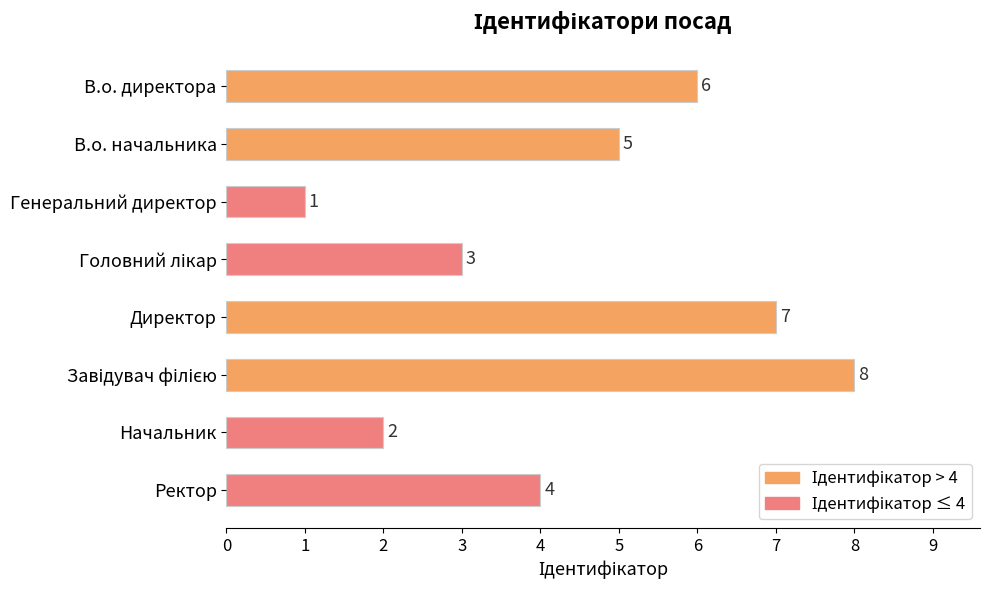

What is the value of the 1st bar from the top?

6